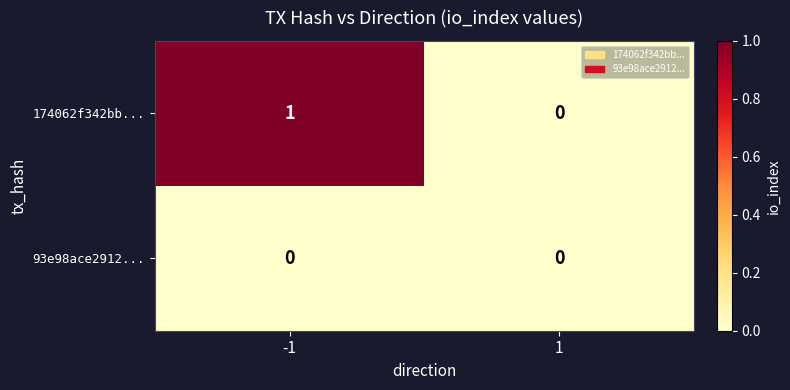

Reading left to right, list all the values displayed in this chart.

174062f342bb...: -1=1	1=0
93e98ace2912...: -1=0	1=0